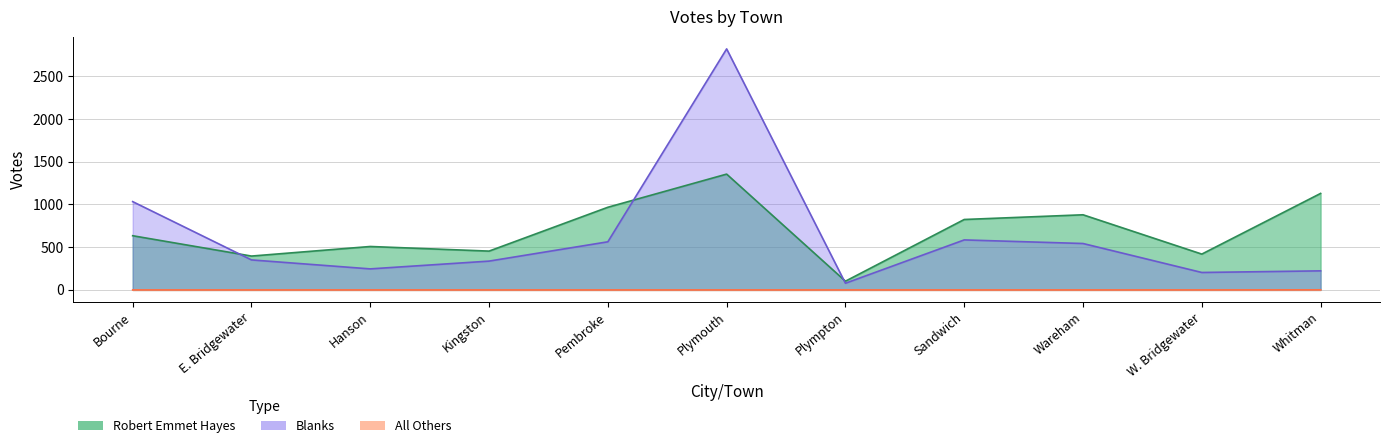

What is the maximum value shown in the chart?

2820